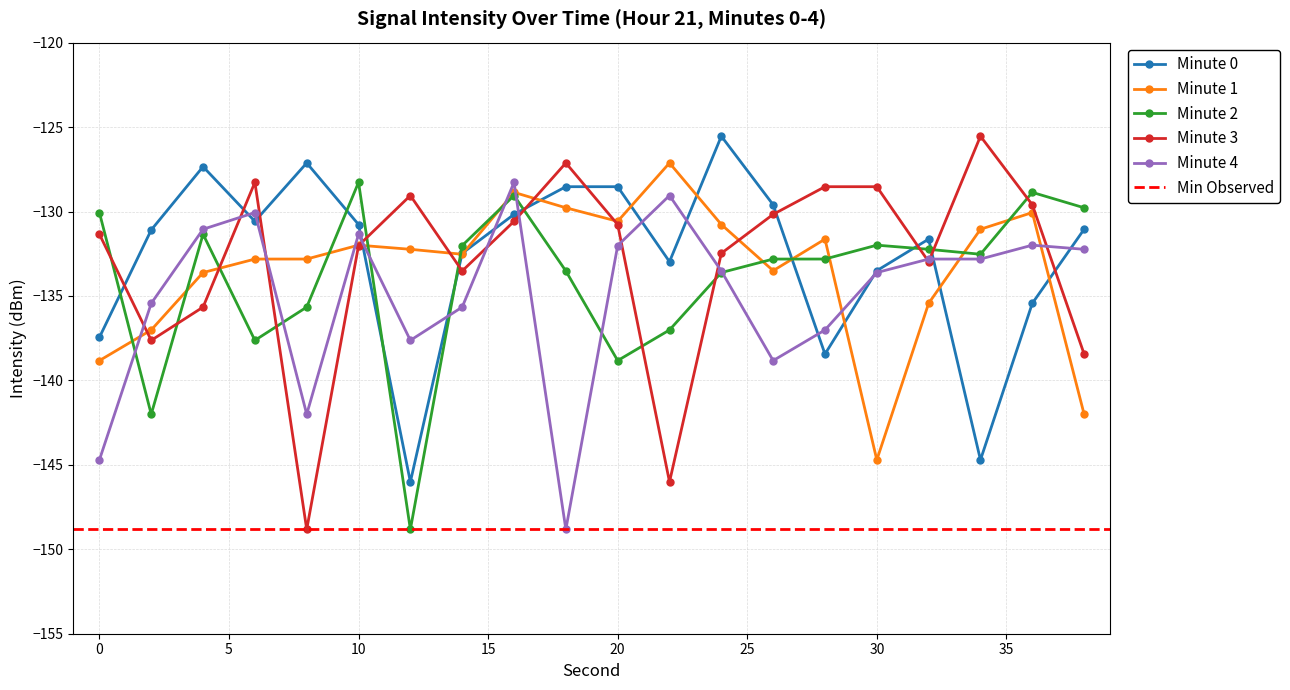

Rank the categories by Minute 2 value from highest to lowest.

10, 36, 16, 38, 0, 4, 30, 14, 32, 34, 28, 26, 18, 24, 8, 22, 6, 20, 2, 12